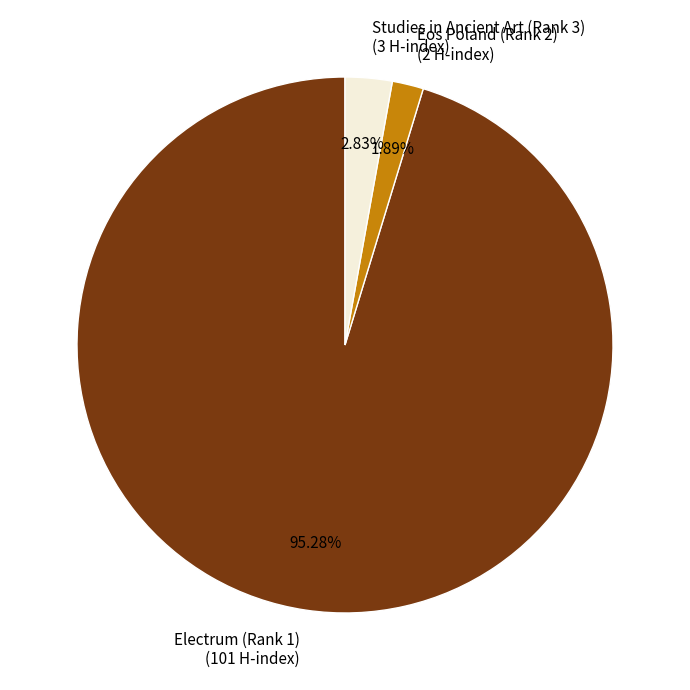

How many slices are in this pie chart?

3